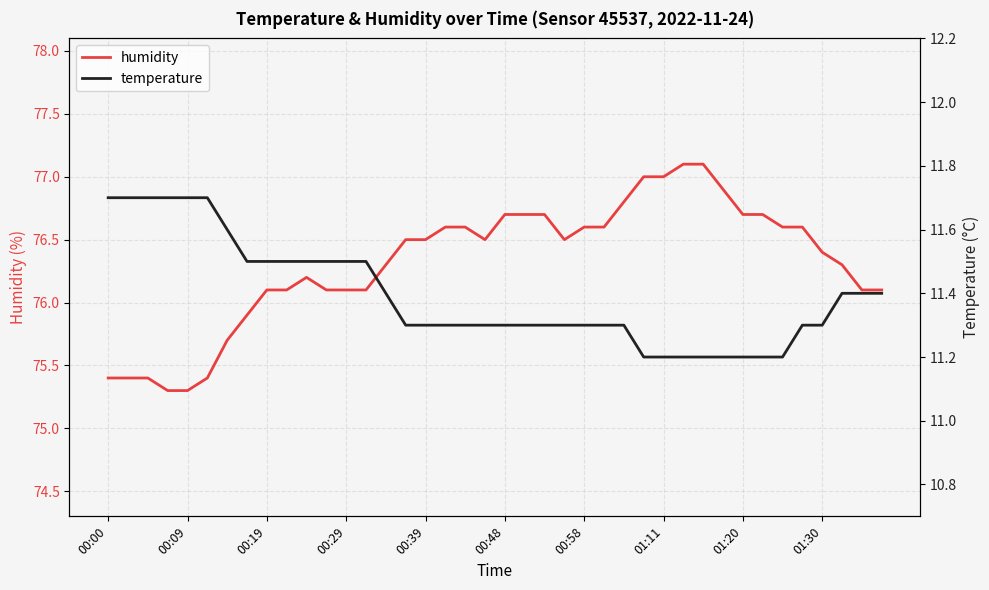

The humidity series shows 102.2 at 01:11. True or false?

False